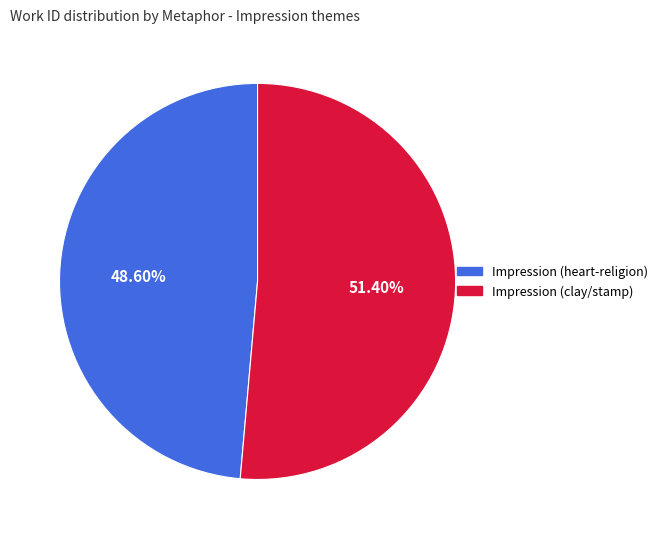

To the nearest percent, what portion does Impression (heart-religion) represent?

49%